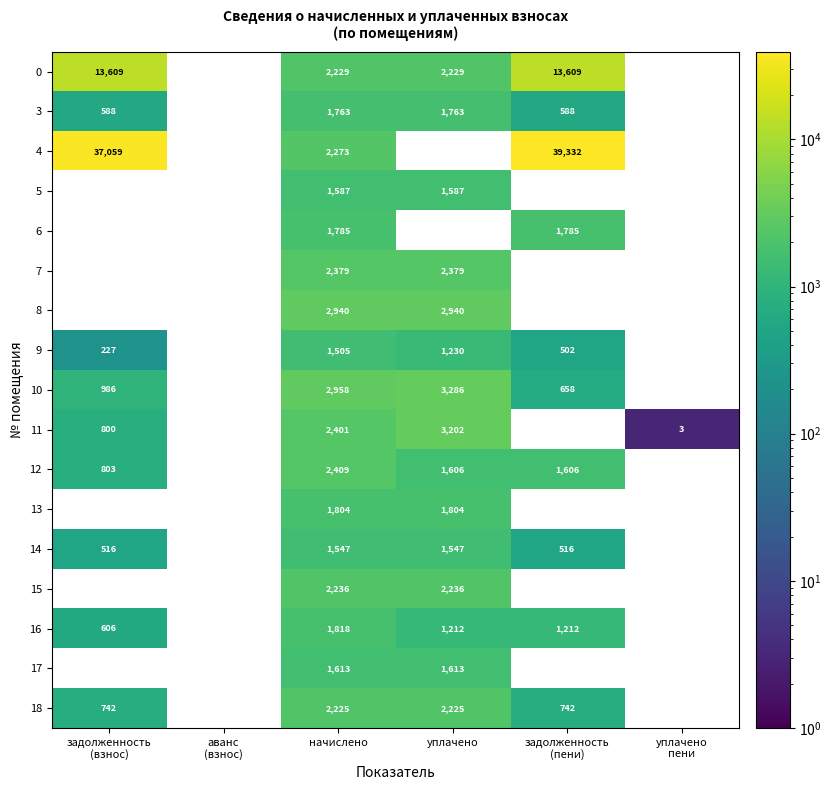

What is the greatest value displayed?

39331.9